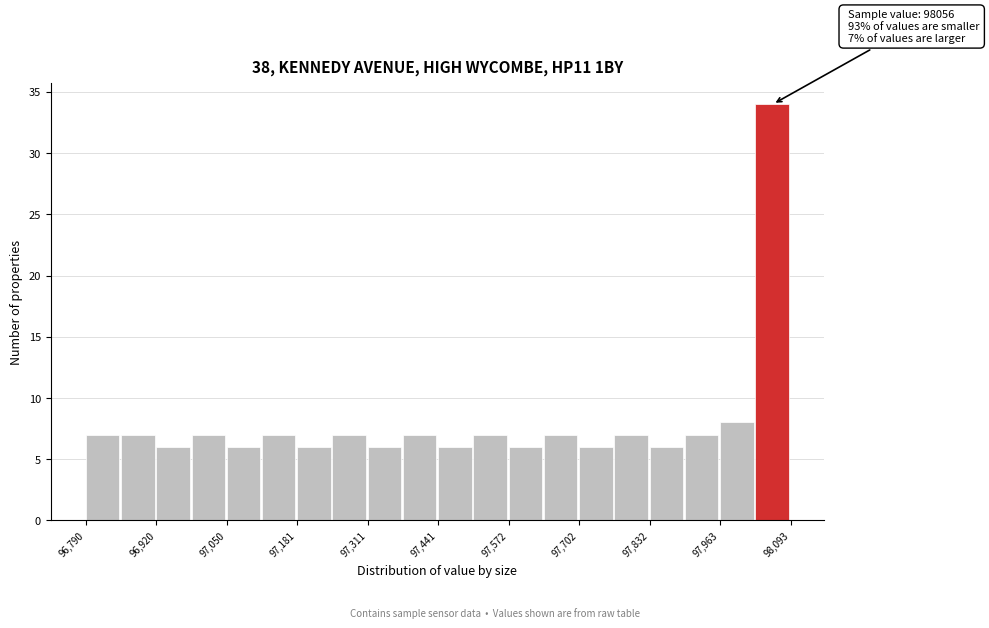

Around what value on the x-axis is the tallest bar? Give the approximate position of its centre, as read against the axis.

98060